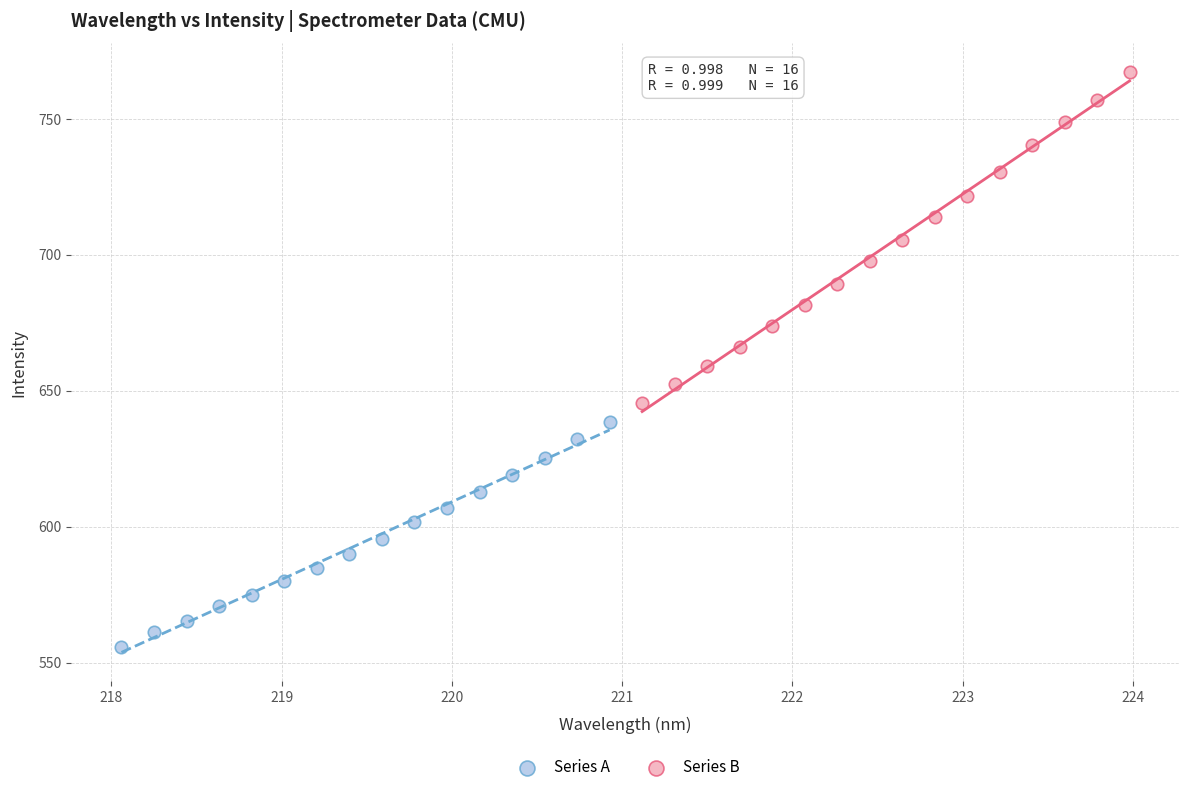

Which series has the largest Y range (max minus min)?

Series B